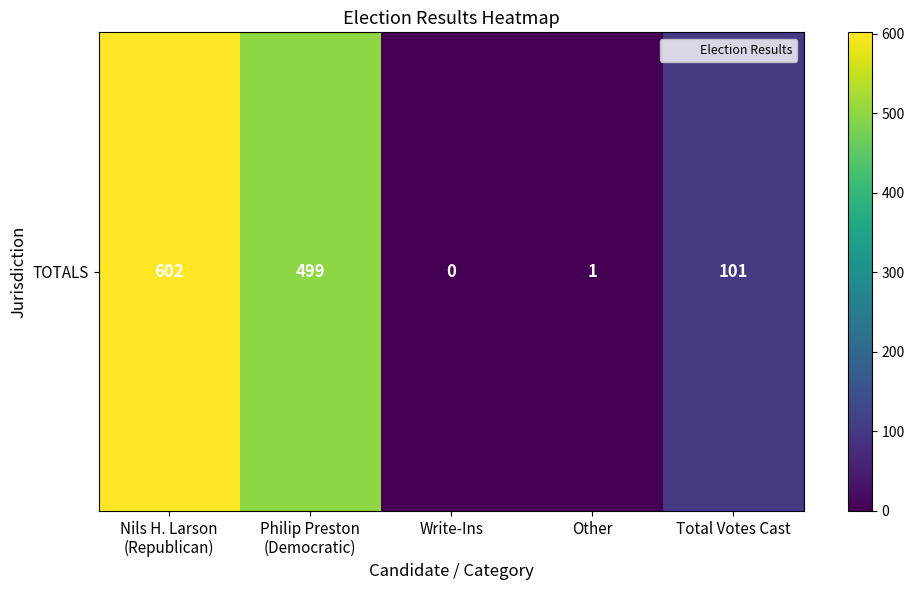

Rank the categories by value from highest to lowest.

Nils H. Larson
(Republican), Philip Preston
(Democratic), Total Votes Cast, Other, Write-Ins